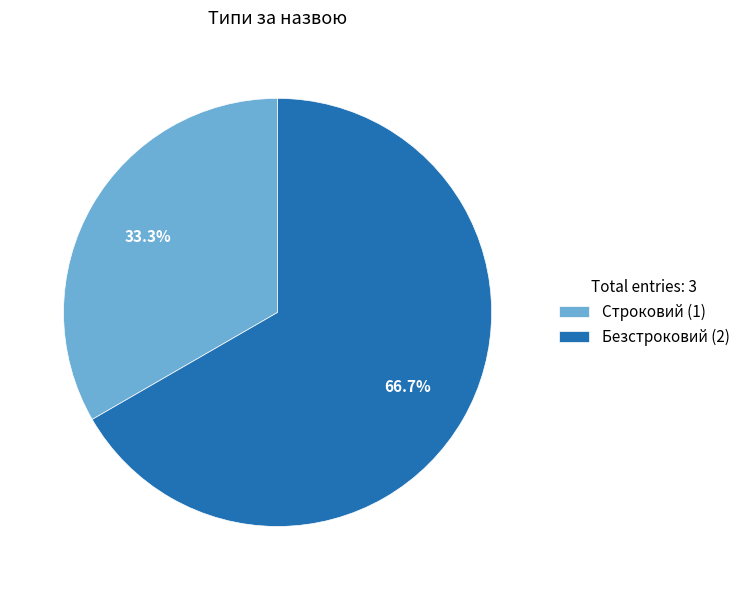

Count the number of slices in the pie.

2